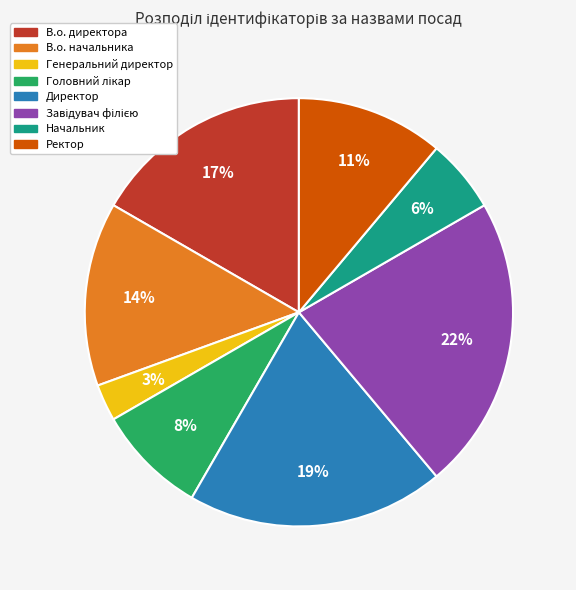

Count the number of slices in the pie.

8